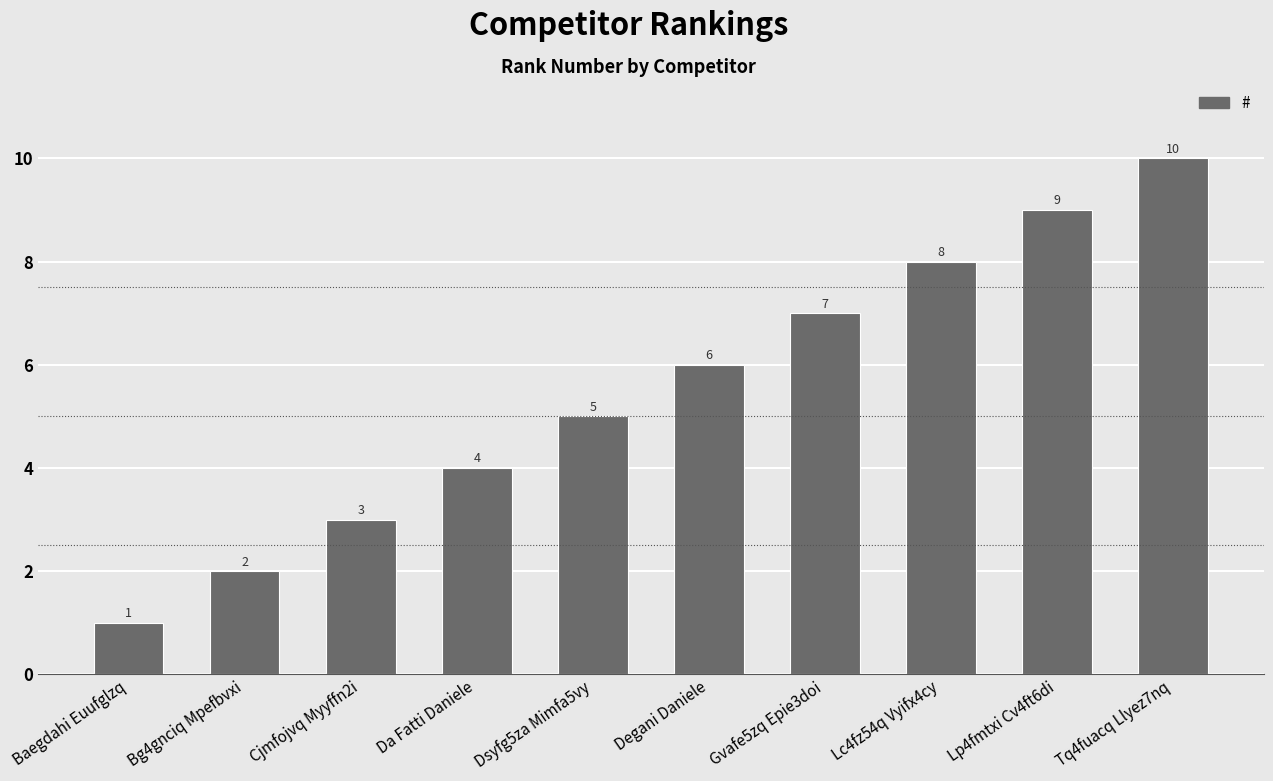

What value does the data have at Gvafe5zq Epie3doi?

7